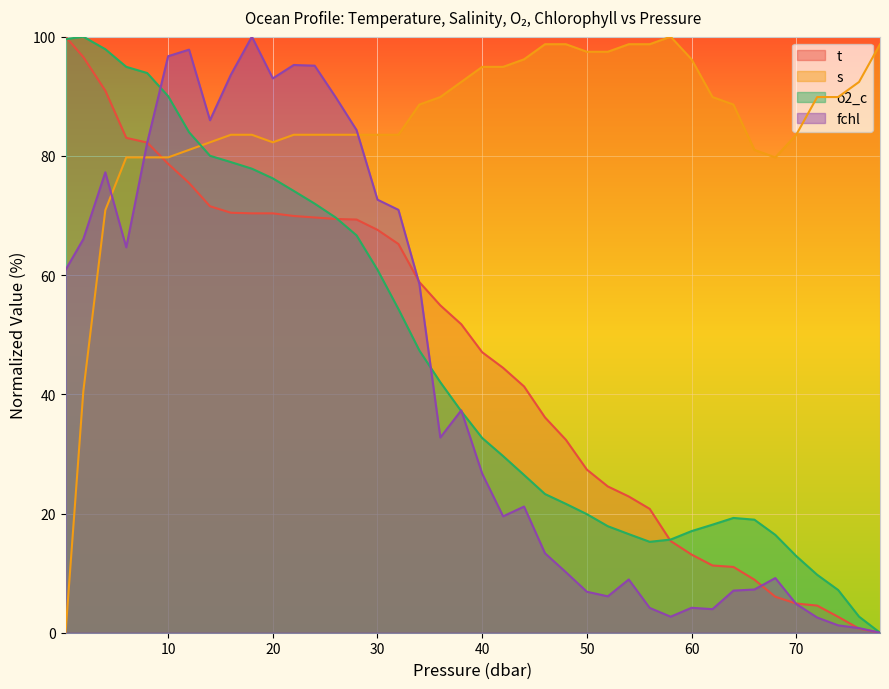

At which category does the chart reach its peak across all series?

0.2